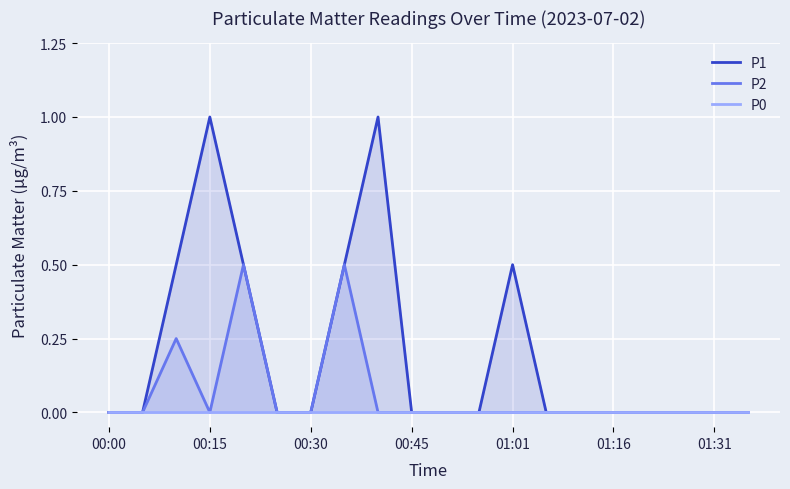

The value of P2 at 01:01 is 0.0. True or false?

True